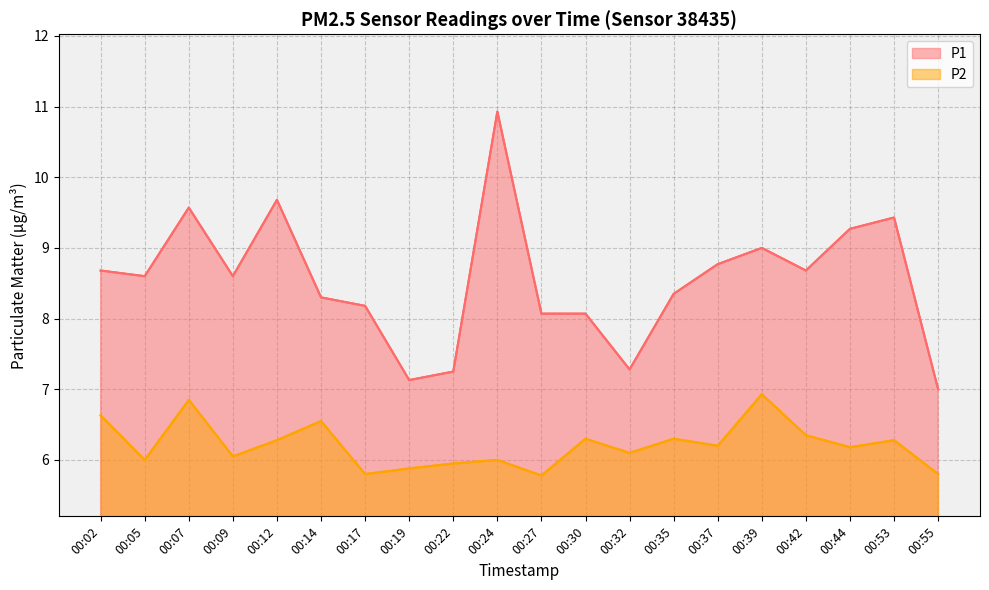

Which series has the widest spread of values?

P1